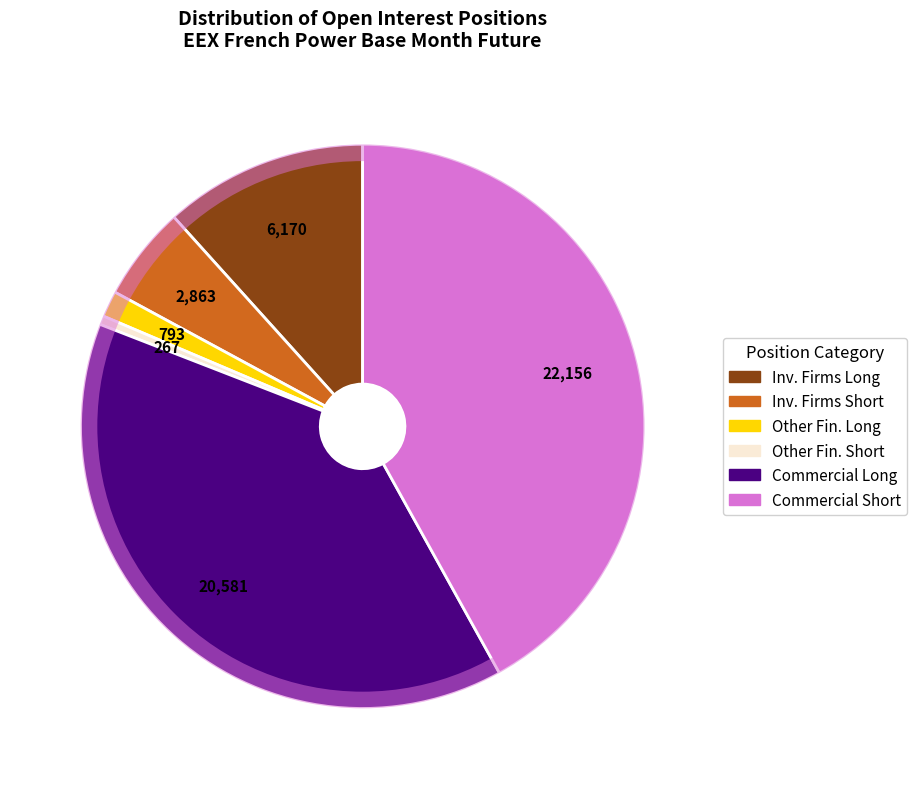

Is there a majority slice in this chart?

No